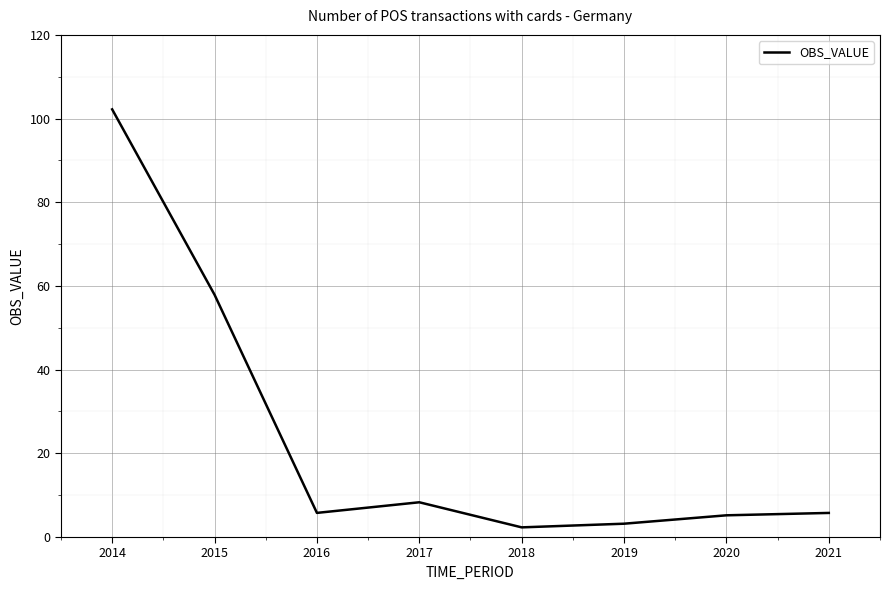

What is the smallest value displayed?

2.3